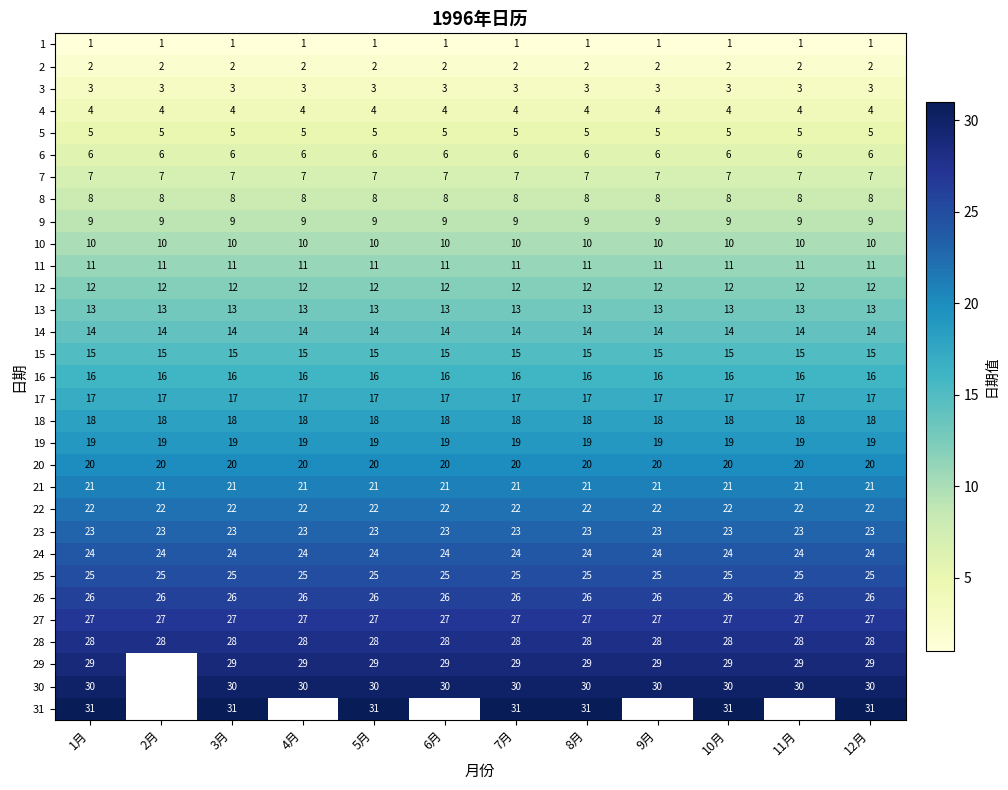

Is it true that 14 equals 6 at 4月?

False